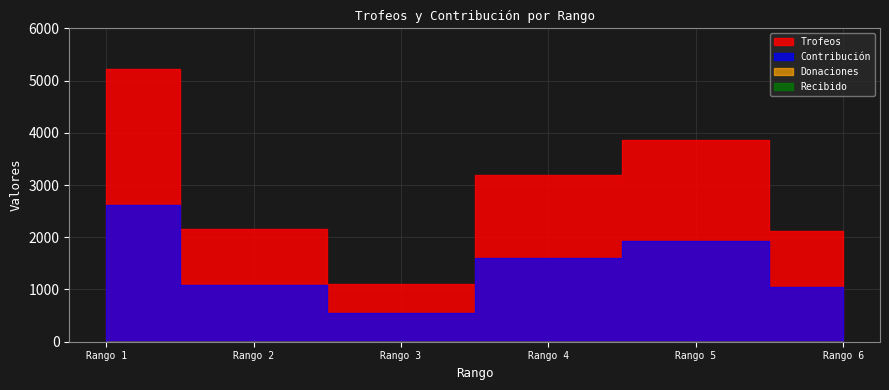

At how many categories does at least one series exceed 1544?

5